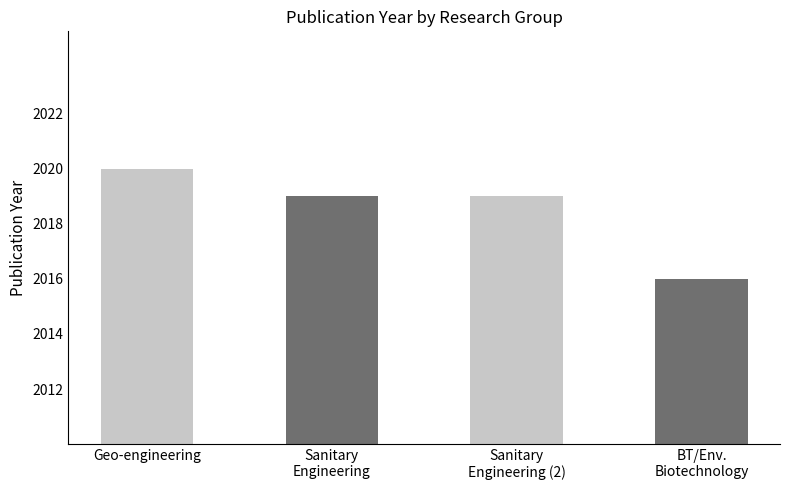

Where does the data first go above 2019?

Geo-engineering